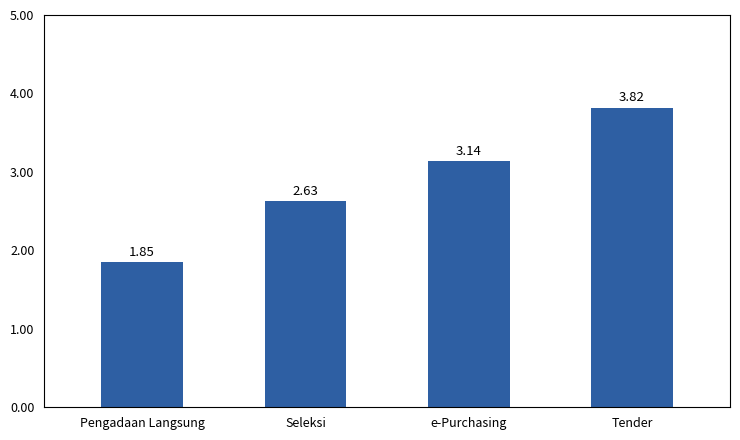

What is the difference between the maximum and minimum values?

2.0